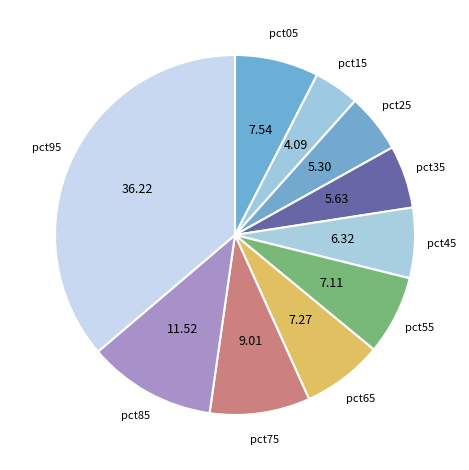

How many segments does this pie chart have?

10